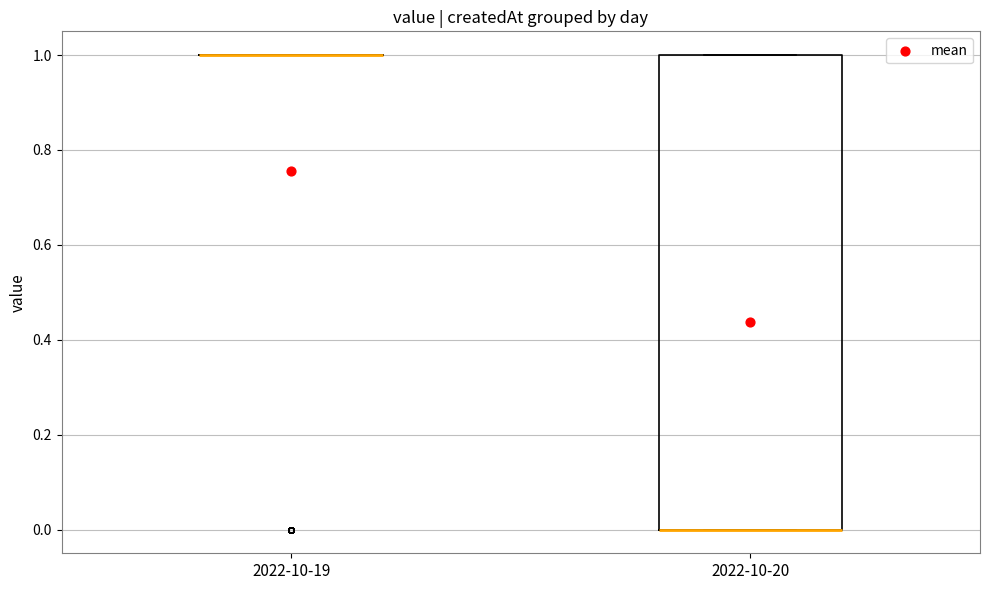

Which box is the tallest, from its lower edge to its upper edge?

2022-10-20